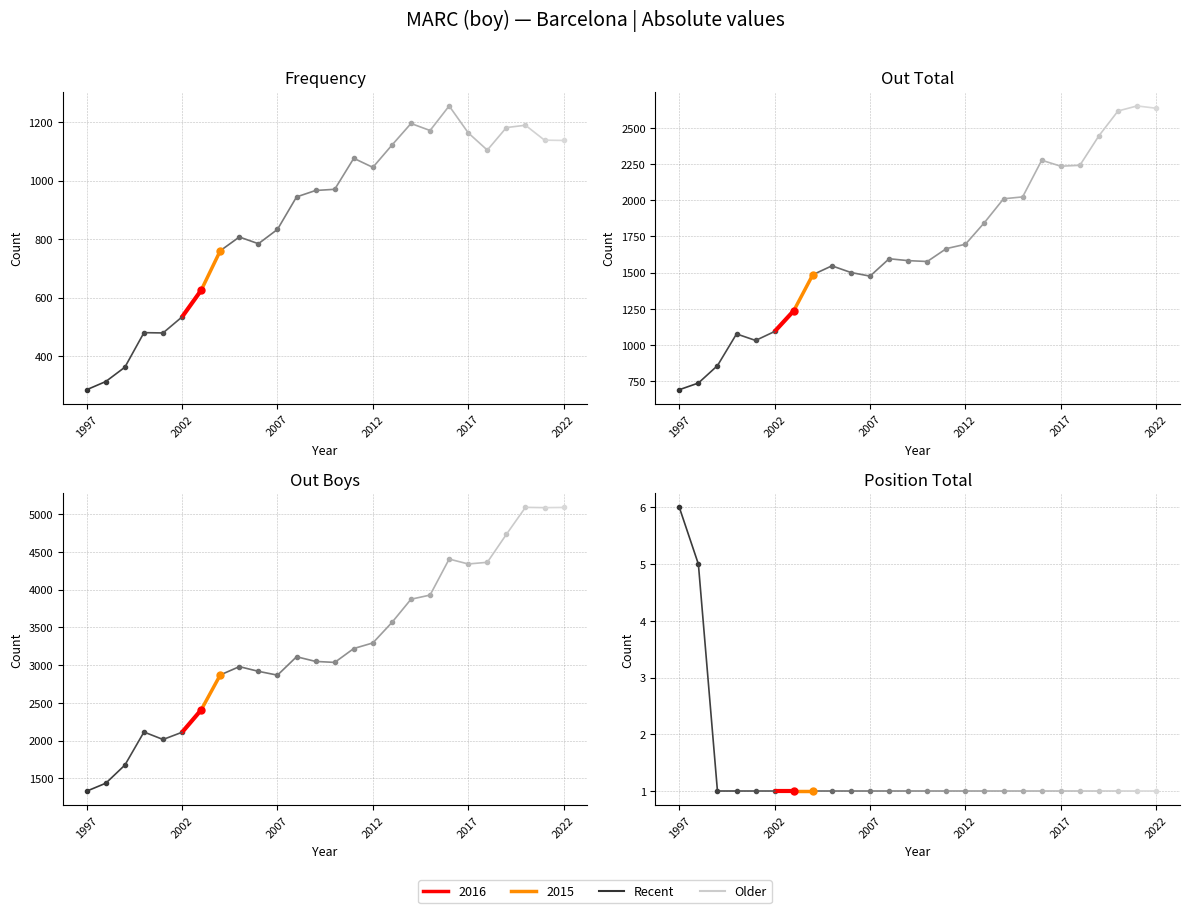

Which series has the widest spread of values?

Out Boys